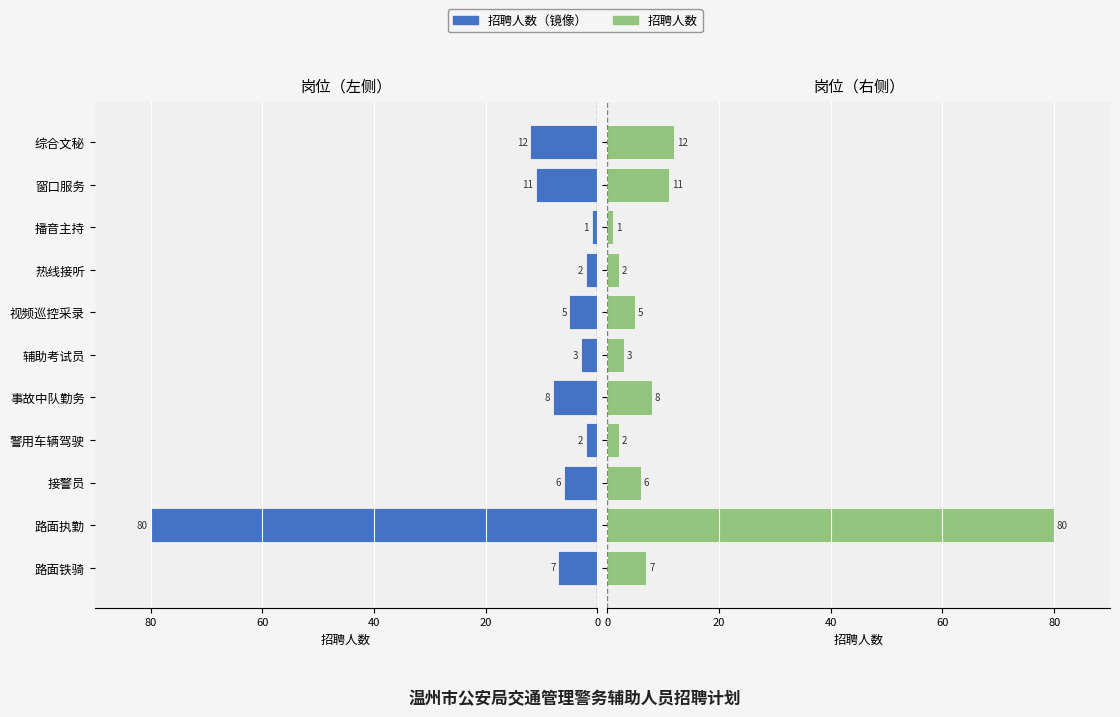

Reading left to right, what are all the values shown in this chart?

招聘人数（左）: -7	-80	-6	-2	-8	-3	-5	-2	-1	-11	-12
招聘人数（右）: 7	80	6	2	8	3	5	2	1	11	12